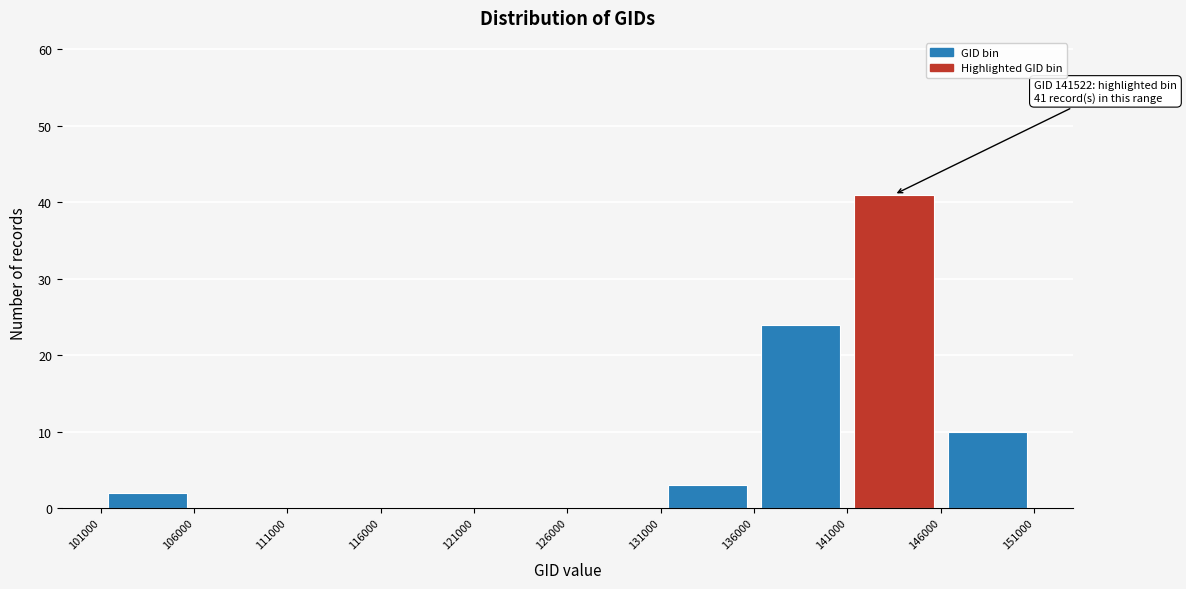

Over which range of the x-axis is the bar tallest?

141000 to 146000